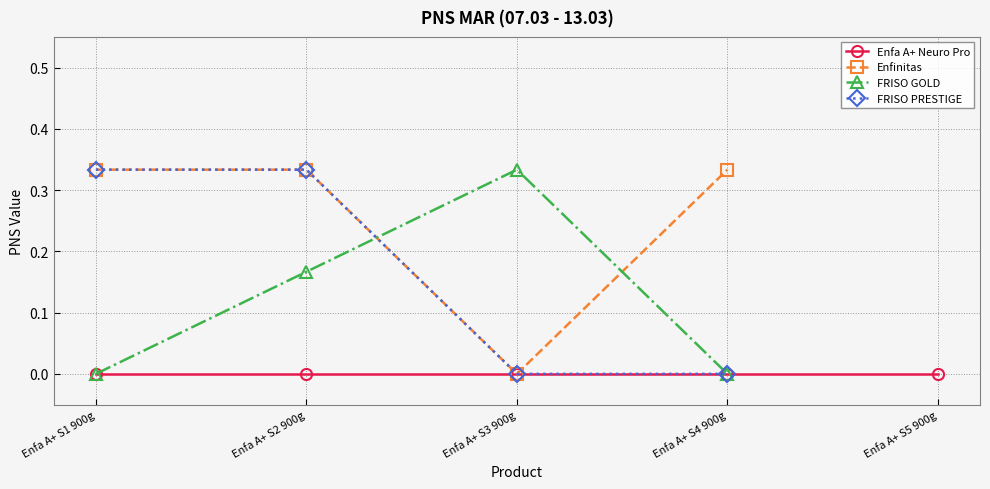

The FRISO PRESTIGE series shows 0.2 at Enfa A+ S3 900g. True or false?

False